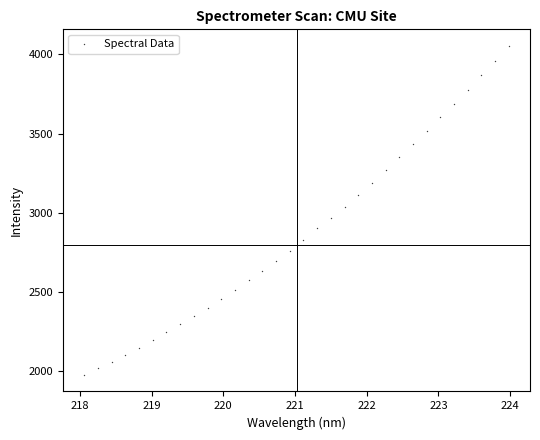

What is the range of Y values (max minus min)?

2076.7